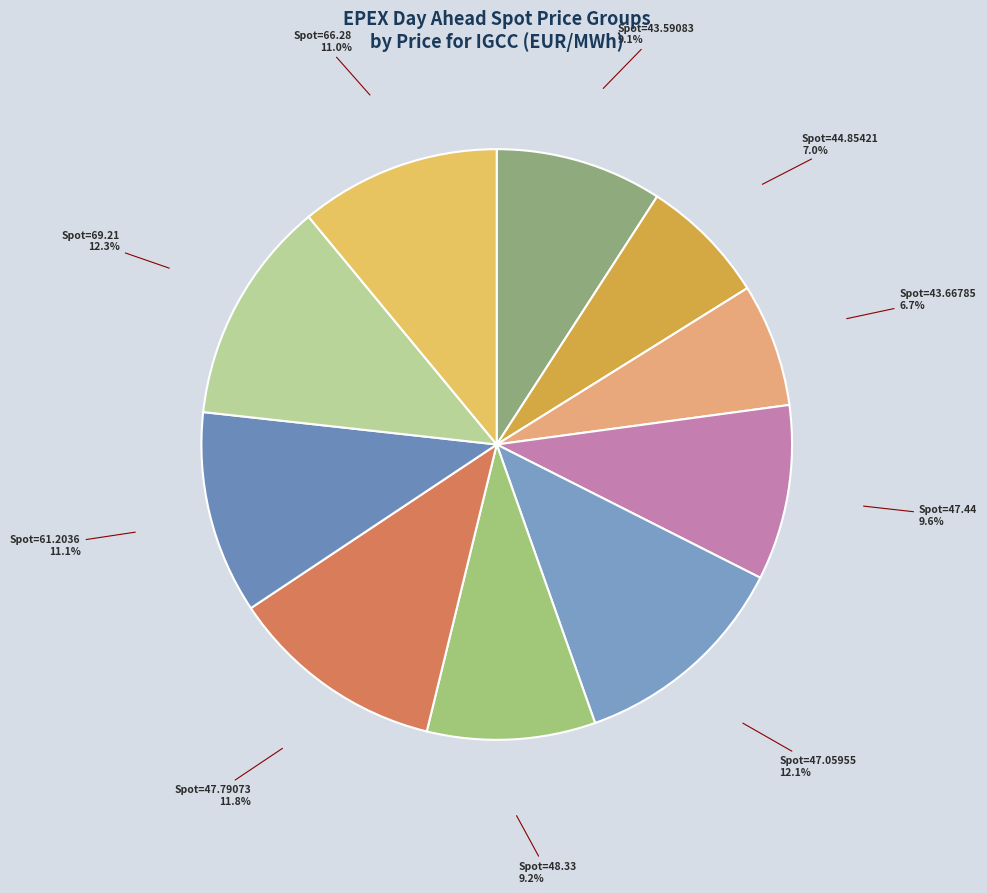

Is the sum of Spot=43.59083 and Spot=47.44 greater than half?

No